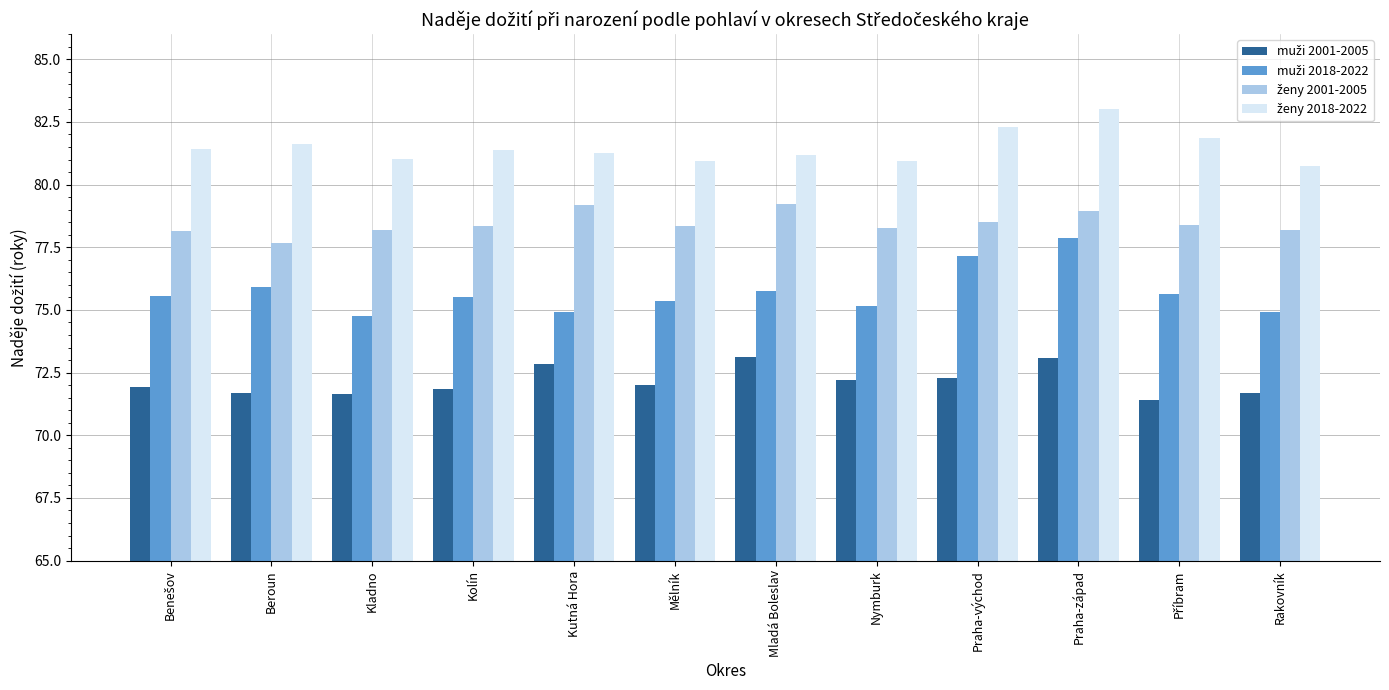

What is the difference between the highest and lowest values at Kolín?

9.5